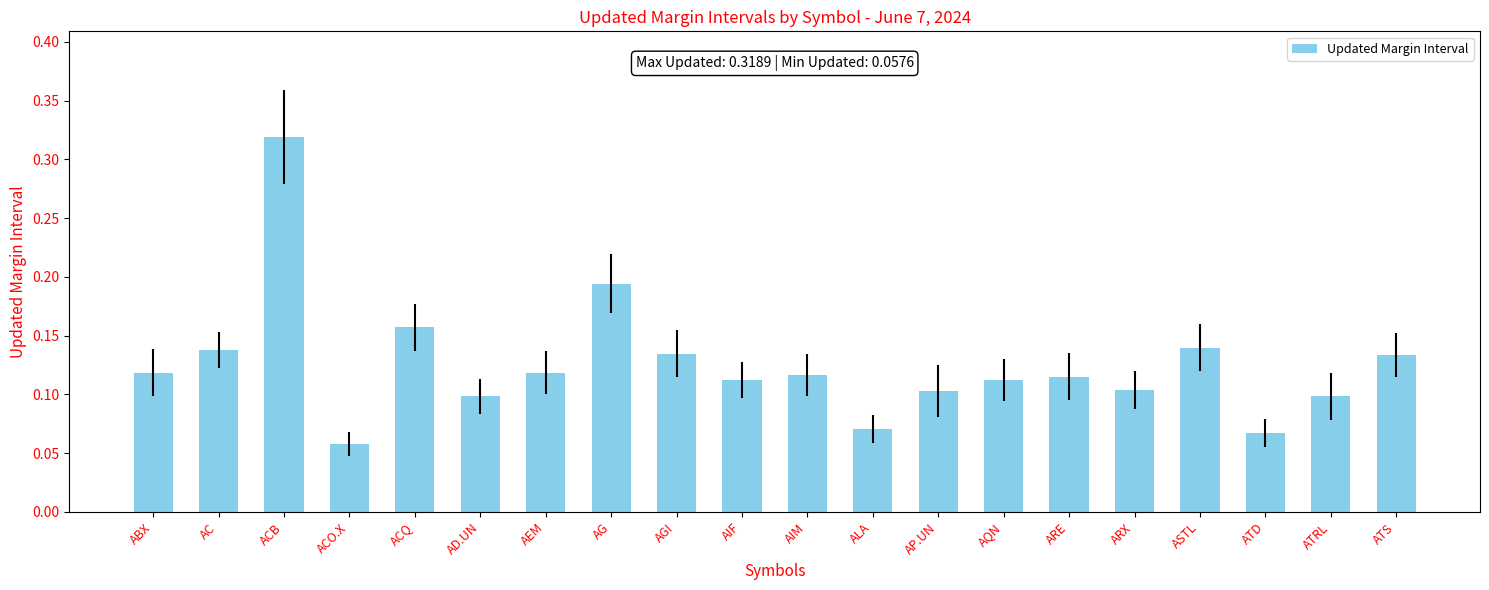

Which category has the highest value across all series?

ACB